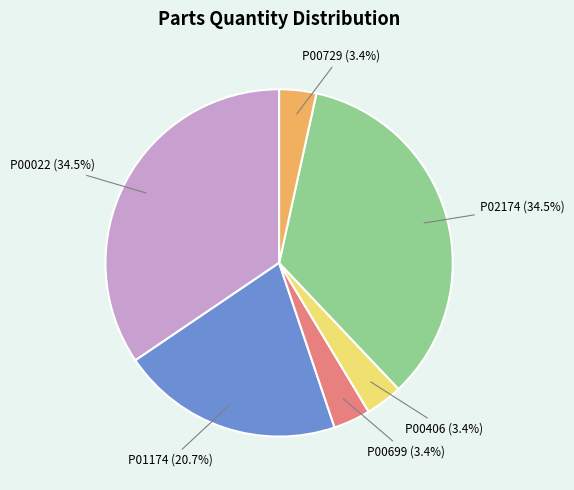

Is there any slice that represents more than half of the pie?

No